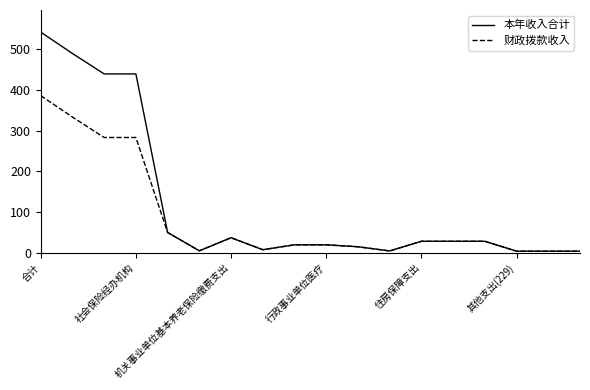

List the series in order of their peak value, highest first.

本年收入合计, 财政拨款收入